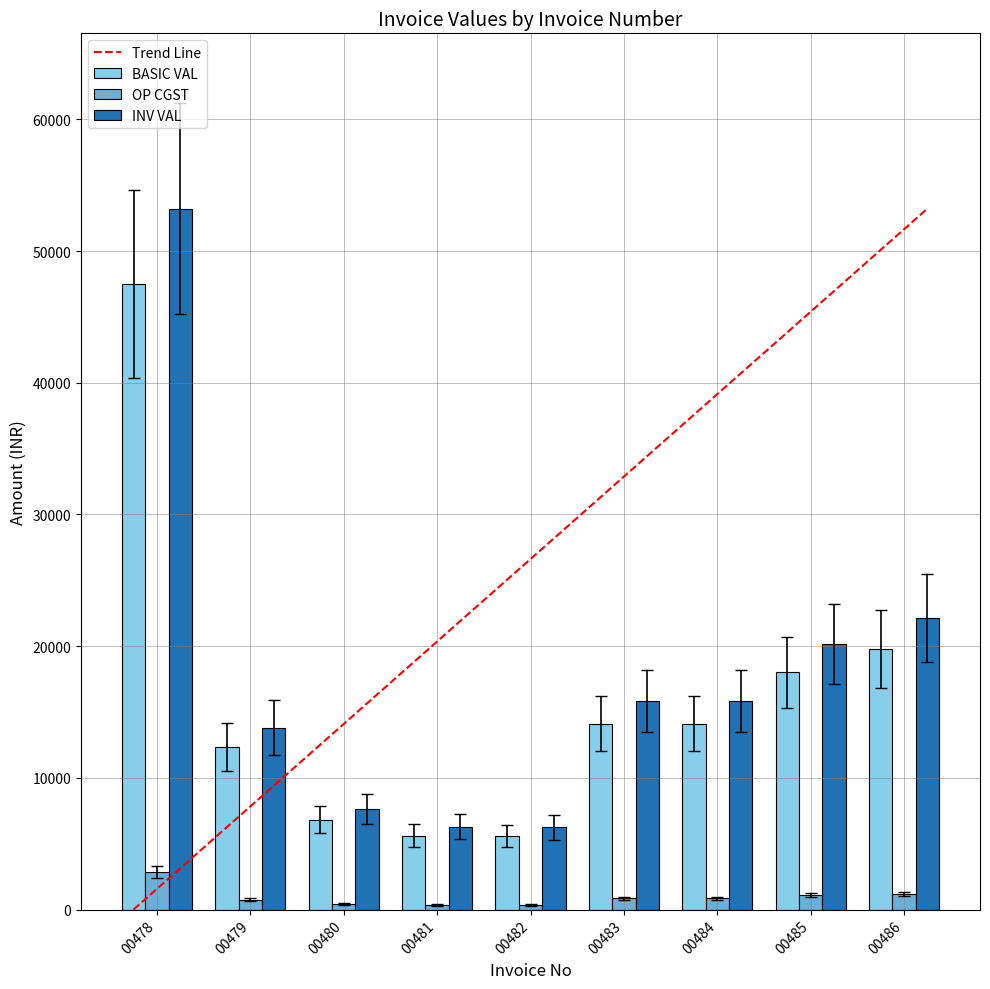

The value of INV VAL at 00482 is 6249.6. True or false?

True